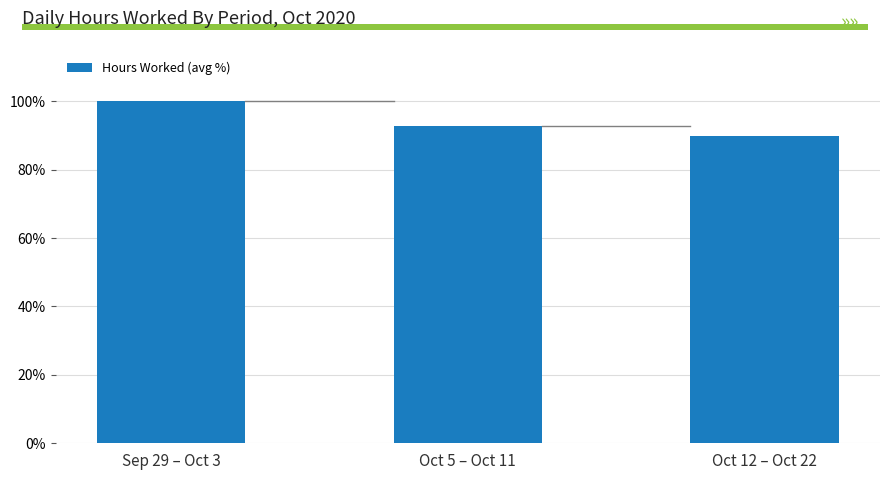

Reading right to left, transcribe all the data shown in this chart.

89.7	92.8	100.0